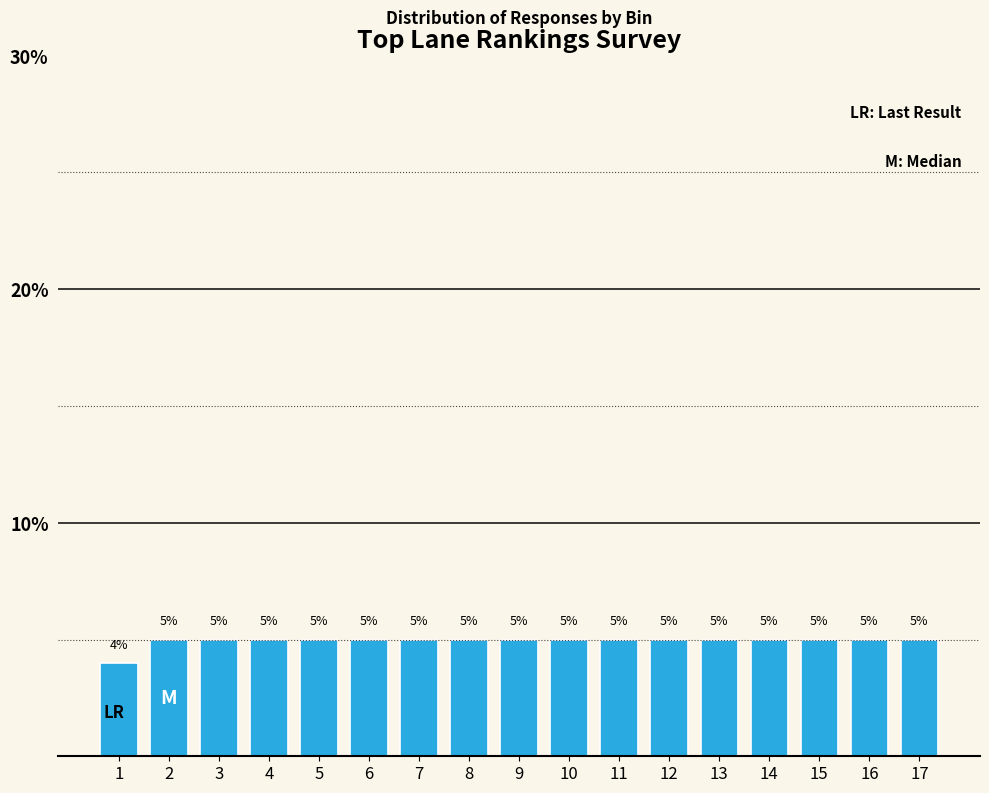

Reading left to right, what are all the values shown in this chart?

4	5	5	5	5	5	5	5	5	5	5	5	5	5	5	5	5